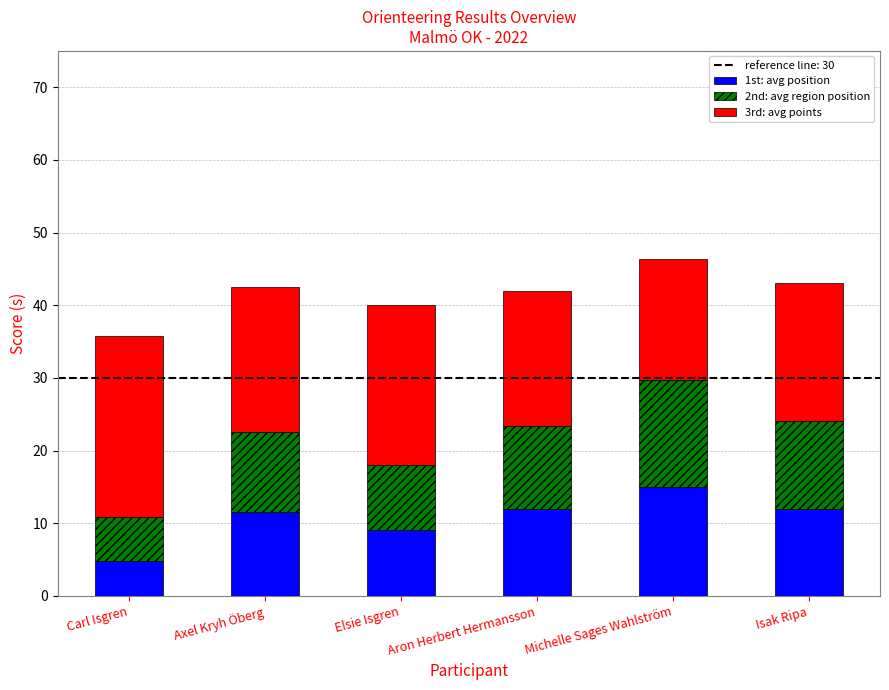

True or false: 1st: avg position has a value of 12.0 at Isak Ripa.

True